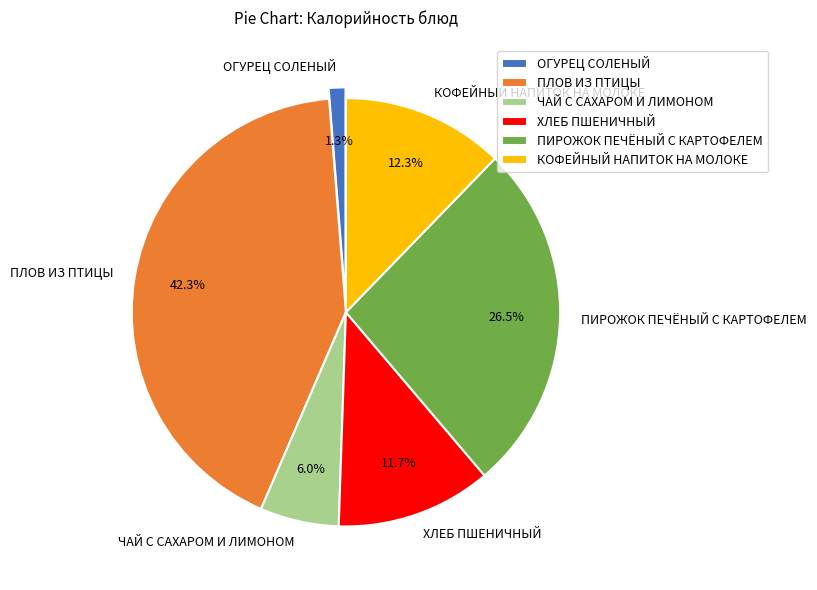

To the nearest percent, what is the combined percentage of ПИРОЖОК ПЕЧЁНЫЙ С КАРТОФЕЛЕМ and ЧАЙ С САХАРОМ И ЛИМОНОМ?

32%